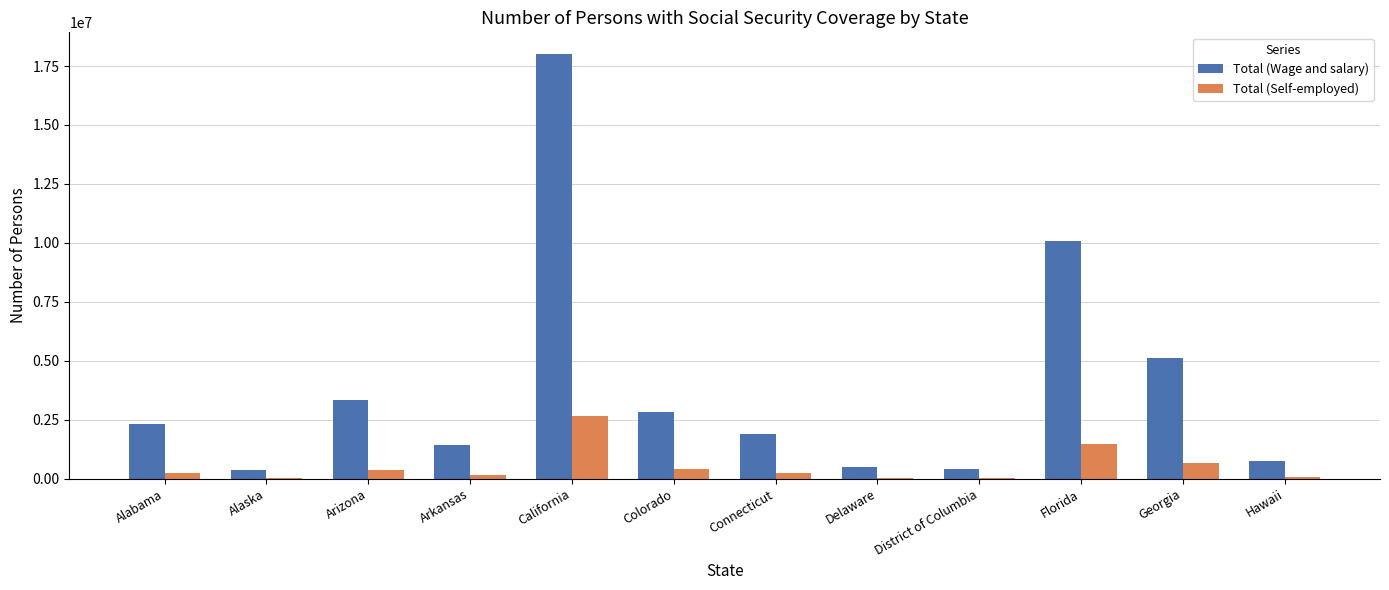

At which label does Total (Wage and salary) reach its peak?

California